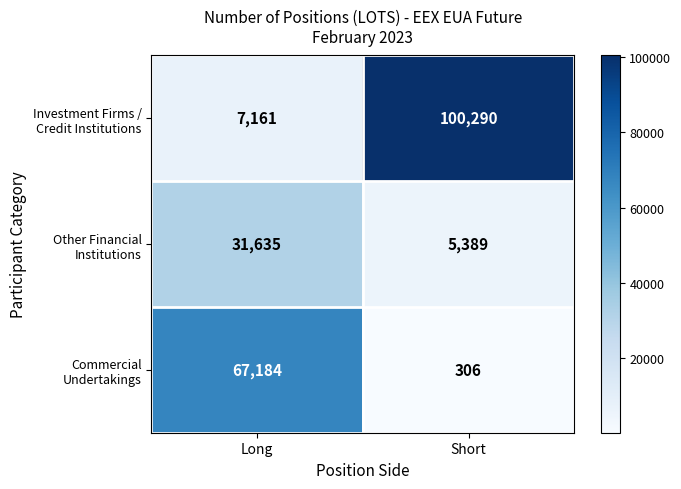

What is the difference between the highest and lowest values at Long?

60023